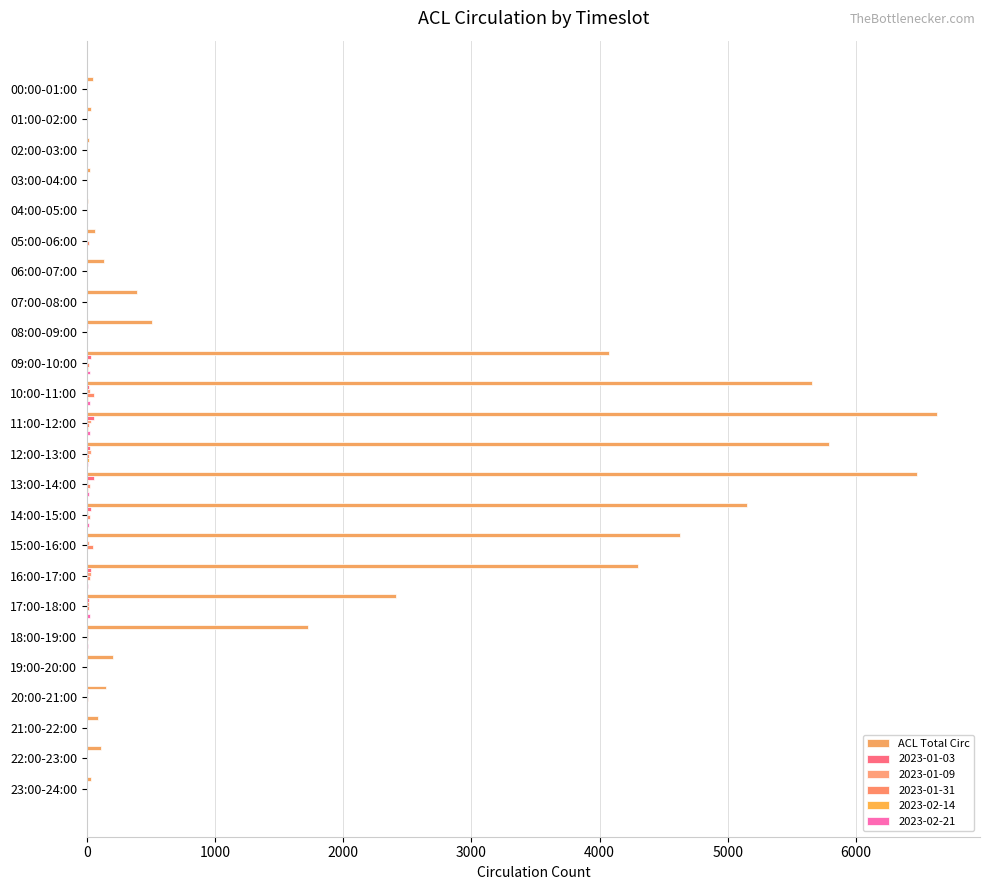

How many categories are shown in the chart?

24